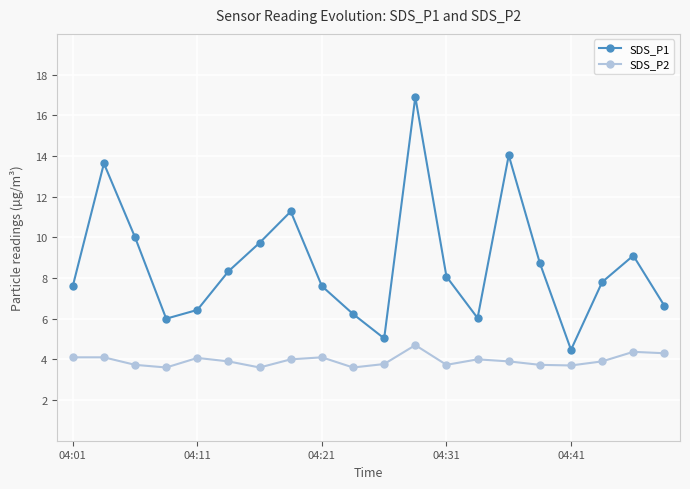

In SDS_P1, how many points are lower than both neighbors (excluding endpoints)?

4